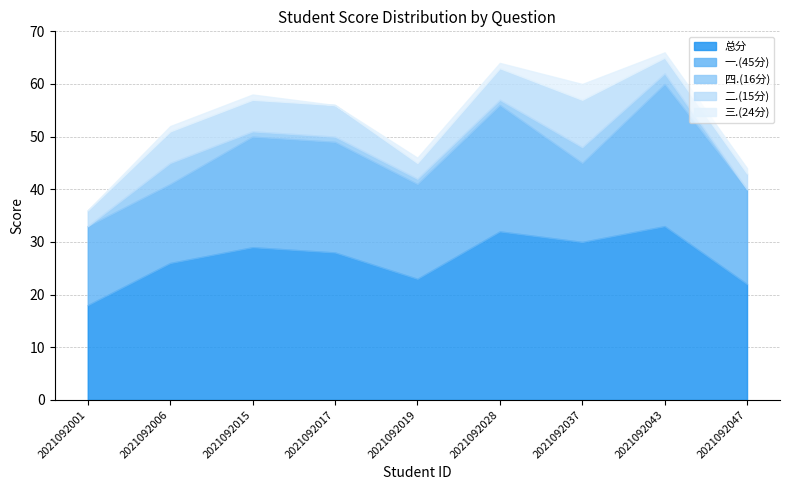

Read the 三.(24分) value at 2021092015.

1